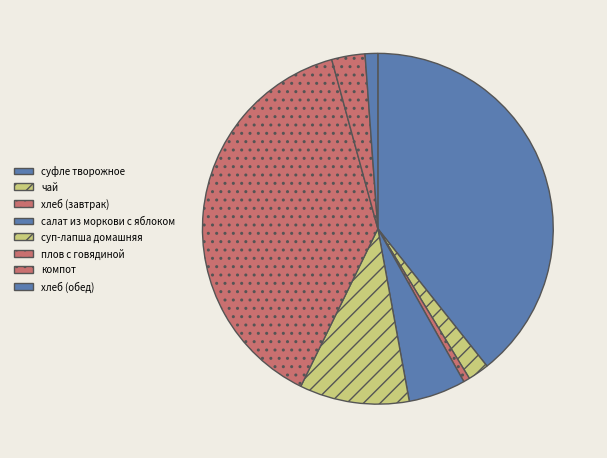

Does any single category account for the majority?

No